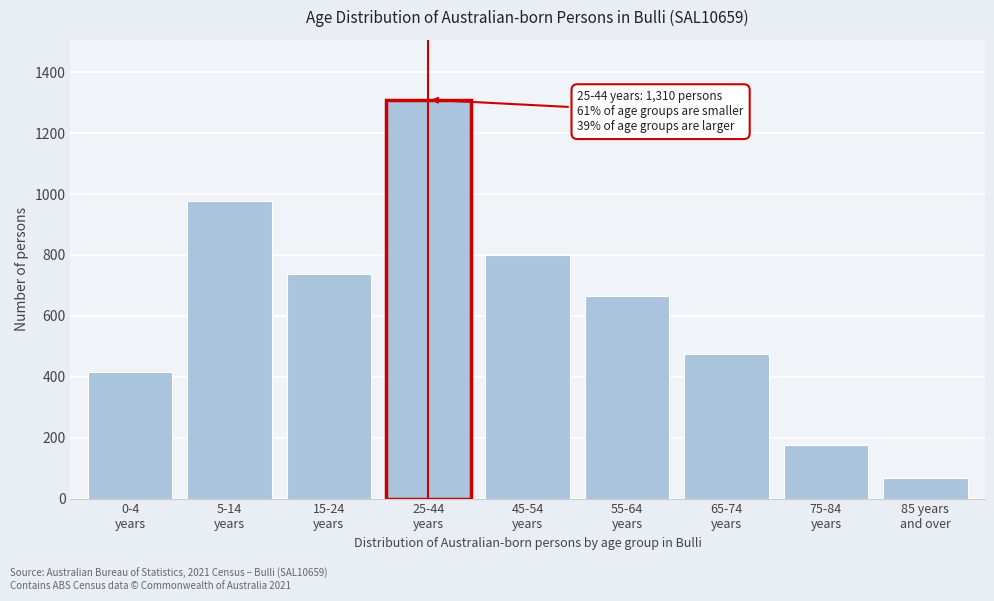

Reading left to right, transcribe all the data shown in this chart.

416	977	738	1310	801	664	475	176	66